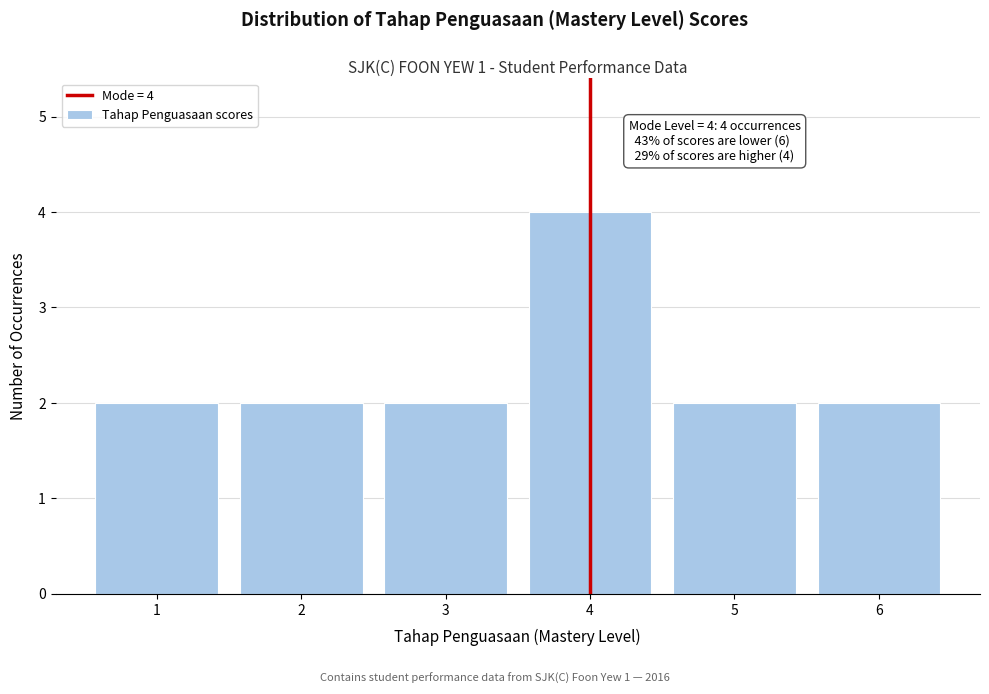

Reading right to left, transcribe all the data shown in this chart.

2	2	4	2	2	2